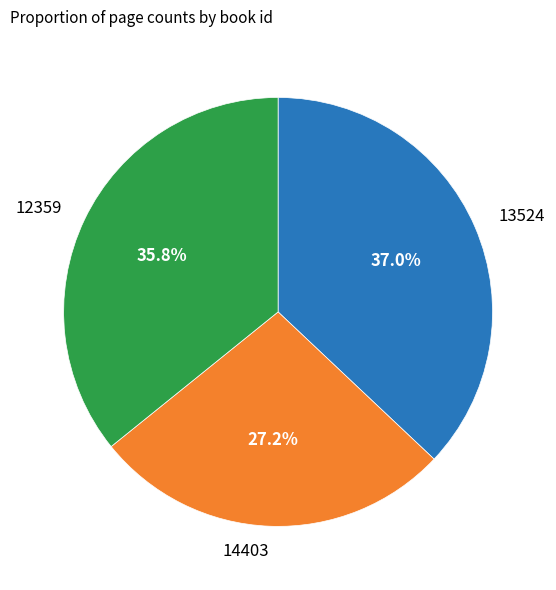

Rank the categories by value from highest to lowest.

13524, 12359, 14403